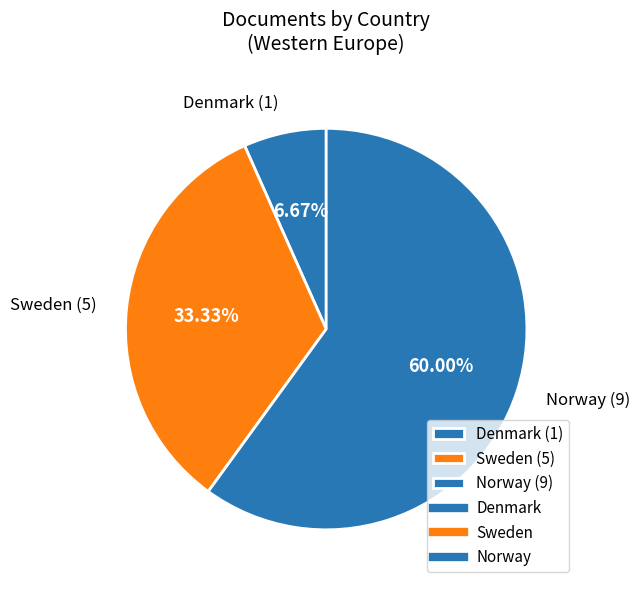

To the nearest percent, what is the difference between the Norway and Sweden slice percentages?

27%